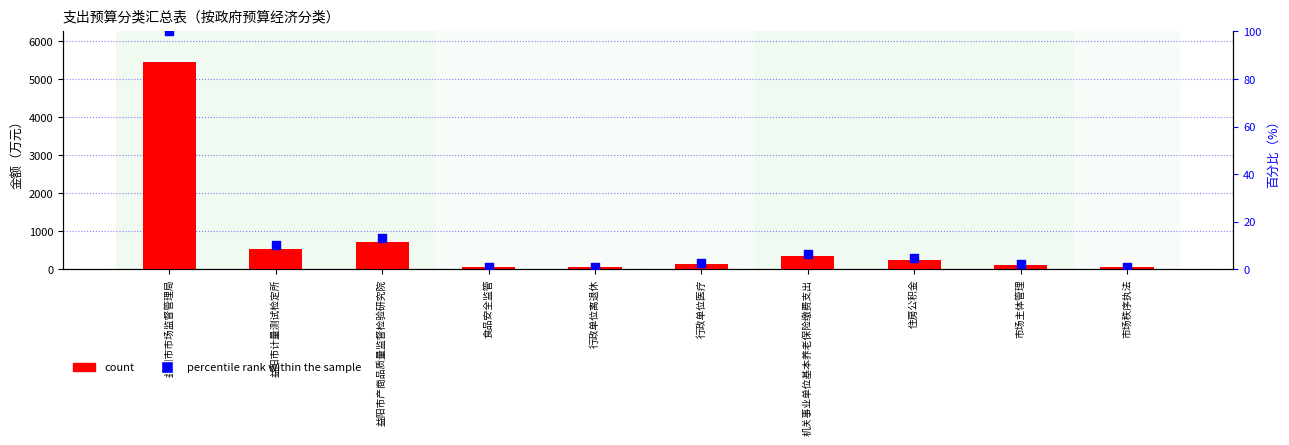

At which category is the sum across all series the highest?

益阳市市场监督管理局